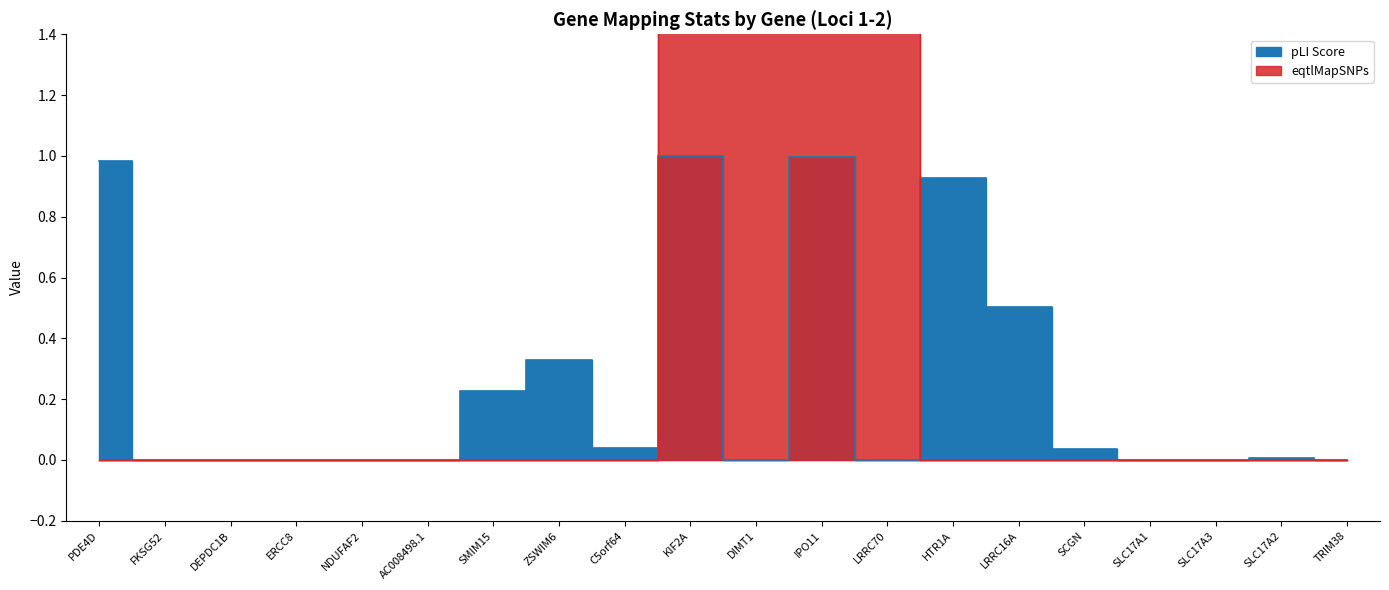

Reading left to right, extract all data points from this chart.

0.0	0.0	0.0	0.0	0.0	0.0	0.0	0.0	0.0	35.1	37.0	32.3	7.6	0.0	0.0	0.0	0.0	0.0	0.0	0.0